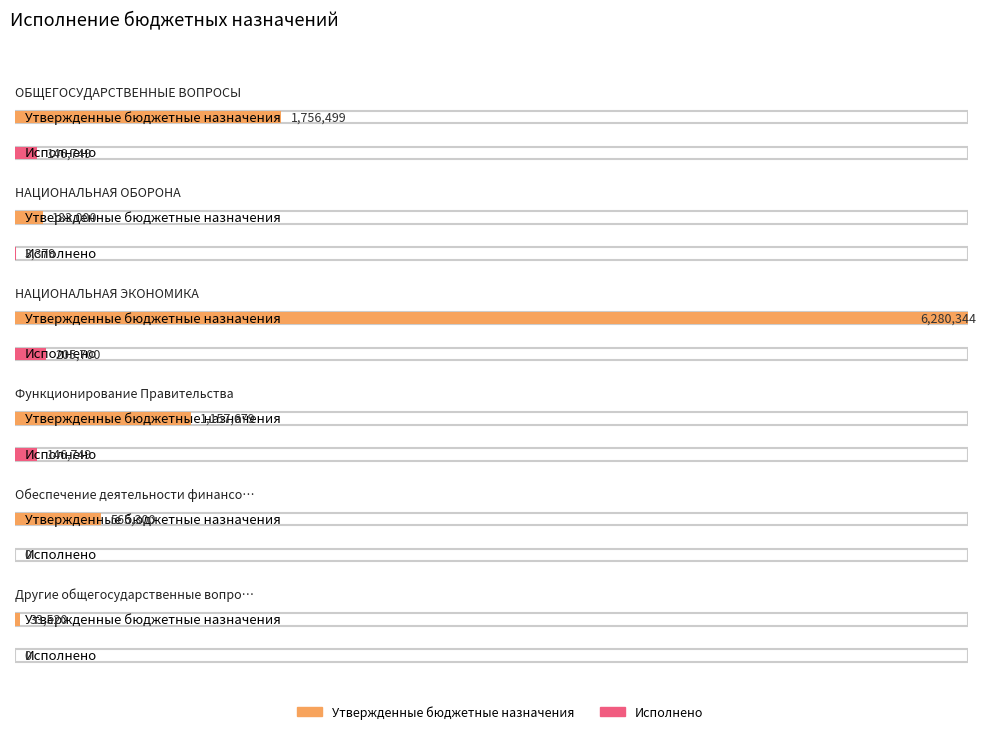

Which series has the widest spread of values?

Утвержденные бюджетные назначения